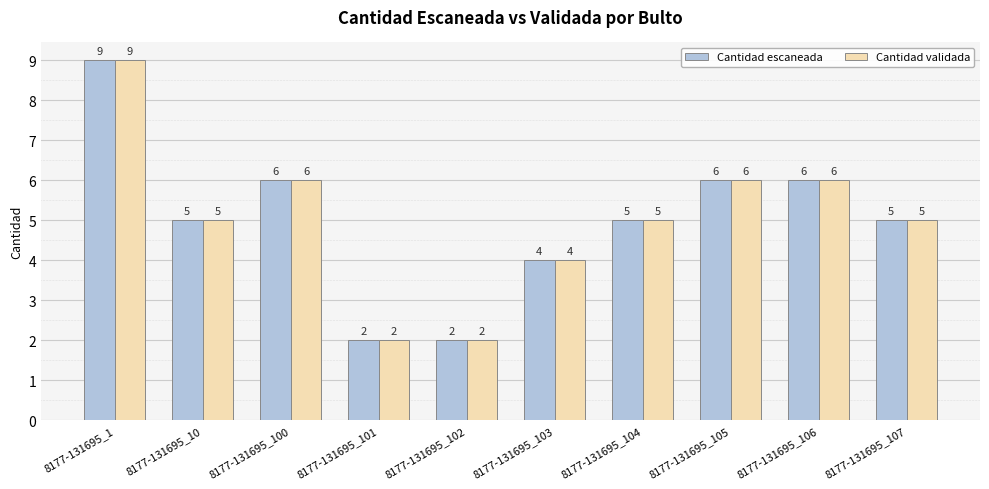

What is the difference between the maximum and minimum values in the Cantidad validada series?

7